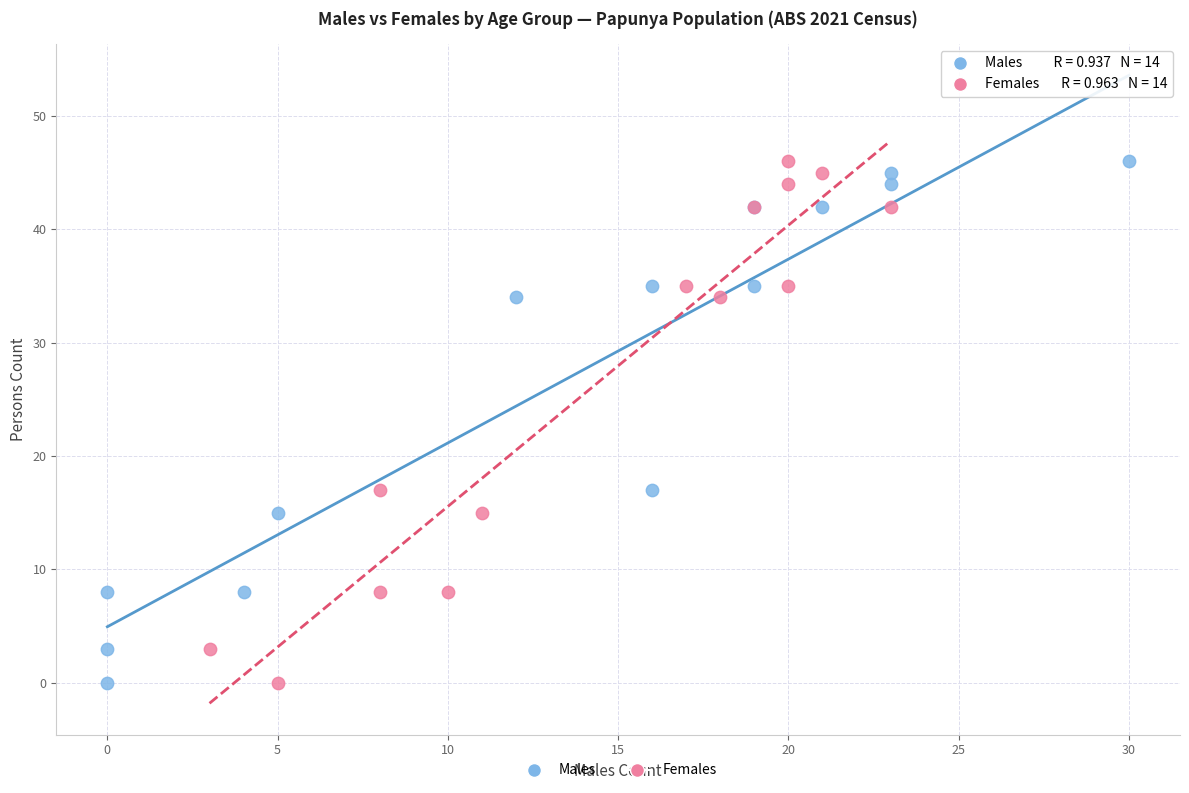

What are all the series names shown in the legend?

Males, Females